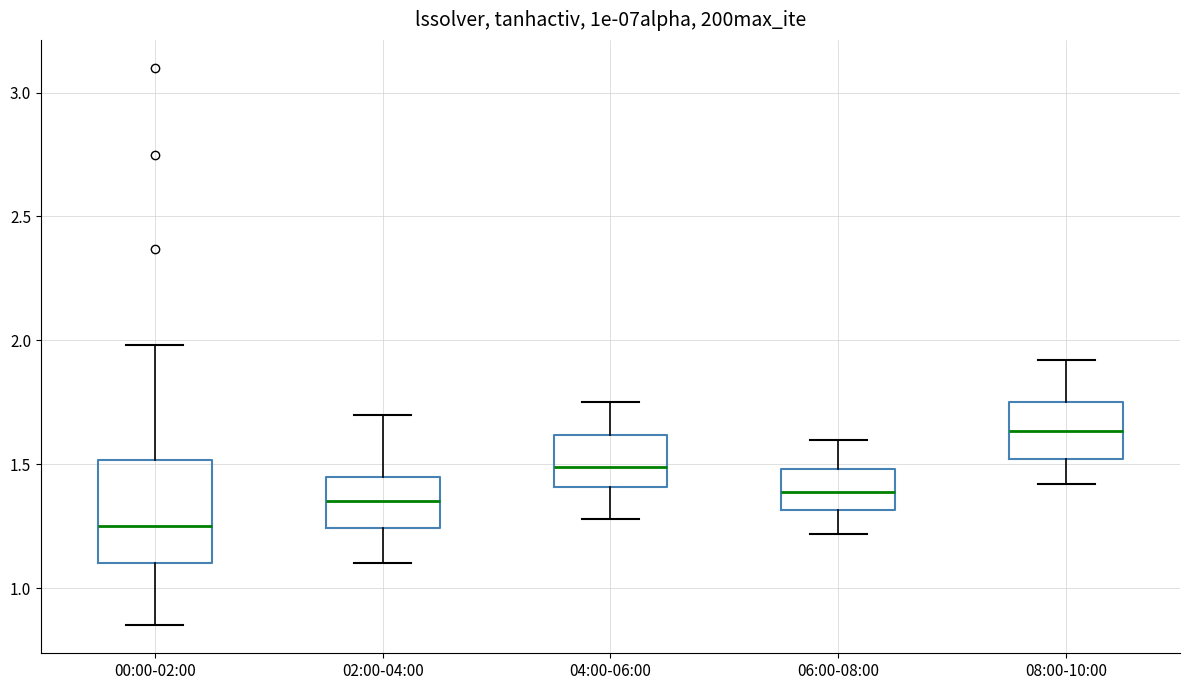

Which box is the tallest, from its lower edge to its upper edge?

00:00-02:00